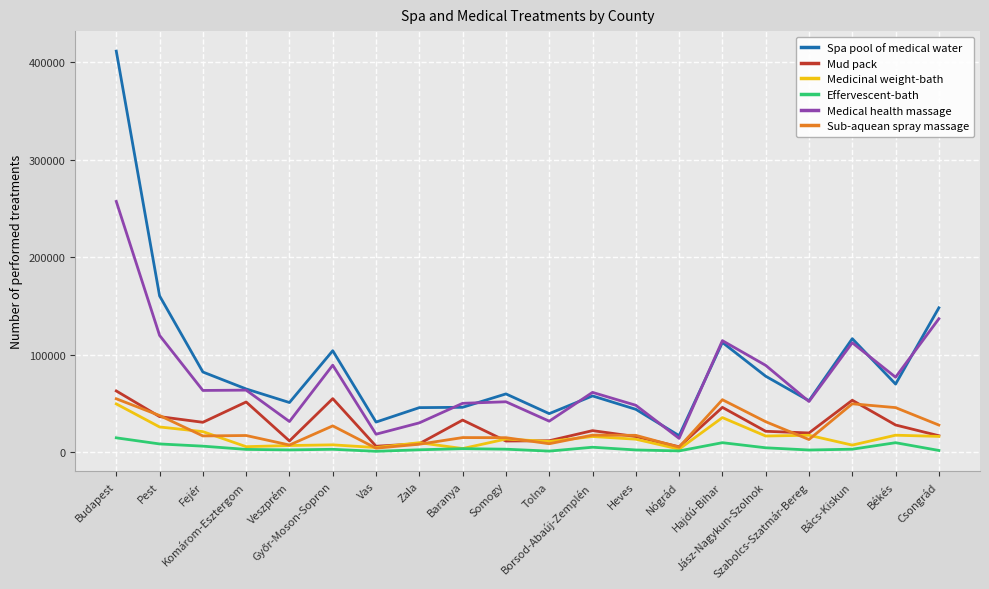

True or false: Sub-aquean spray massage and Medical health massage intersect in this chart.

False